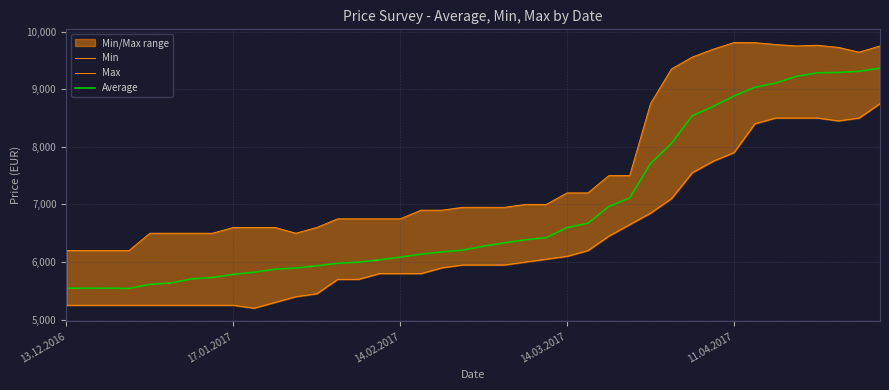

Does the chart display data point markers on the line(s)?

No